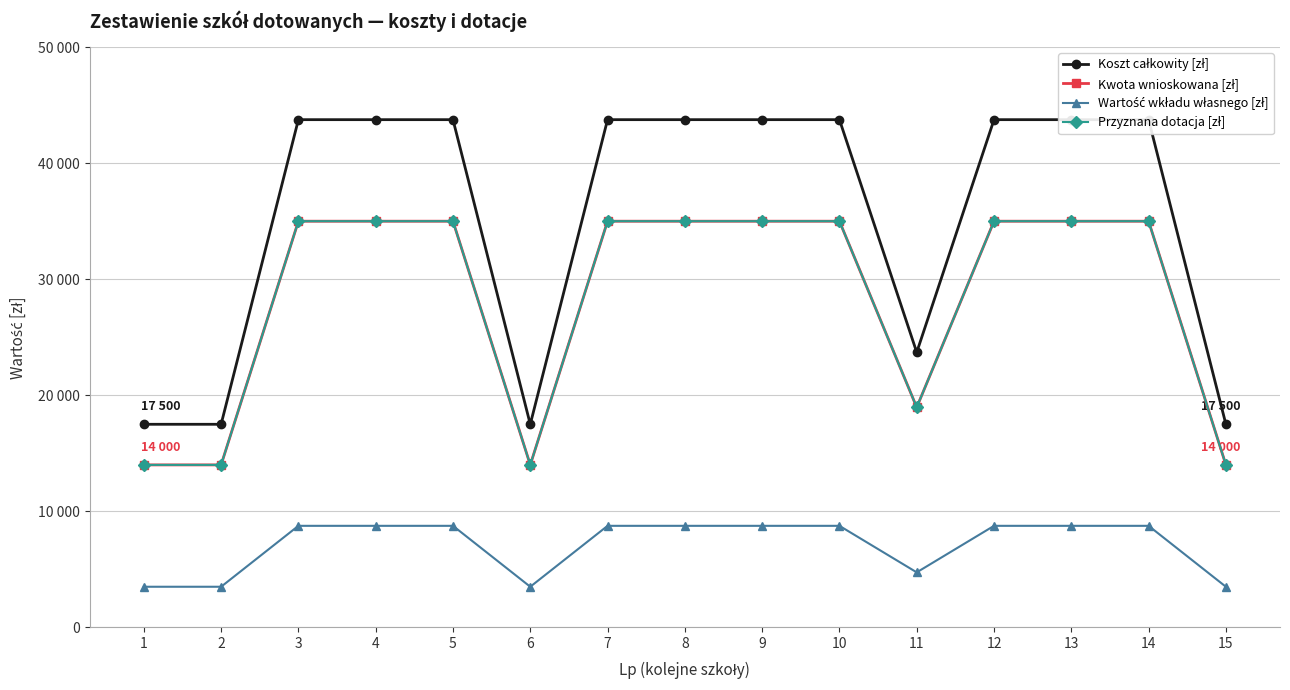

Reading left to right, what are all the values shown in this chart?

Koszt całkowity [zł]: 17500	17500	43750	43750	43750	17500	43750	43750	43750	43750	23700	43750	43750	43750	17500
Kwota wnioskowana [zł]: 14000	14000	35000	35000	35000	14000	35000	35000	35000	35000	18960	35000	35000	35000	14000
Wartość wkładu własnego [zł]: 3500	3500	8750	8750	8750	3500	8750	8750	8750	8750	4740	8750	8750	8750	3500
Przyznana dotacja [zł]: 14000	14000	35000	35000	35000	14000	35000	35000	35000	35000	18960	35000	35000	35000	14000